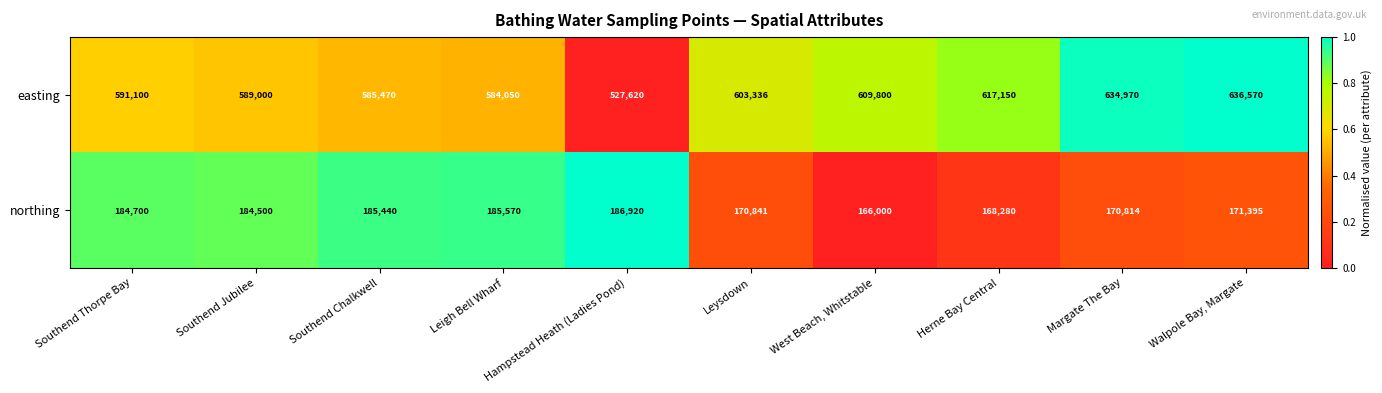

List the series in order of their overall mean, highest first.

easting, northing